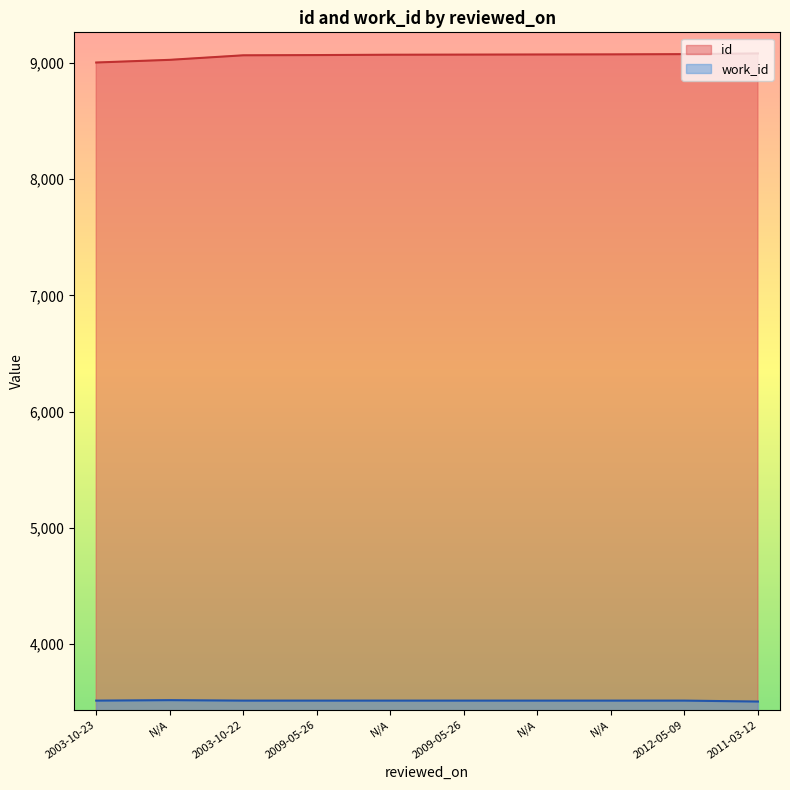

At which label is id closest to 9042?

N/A